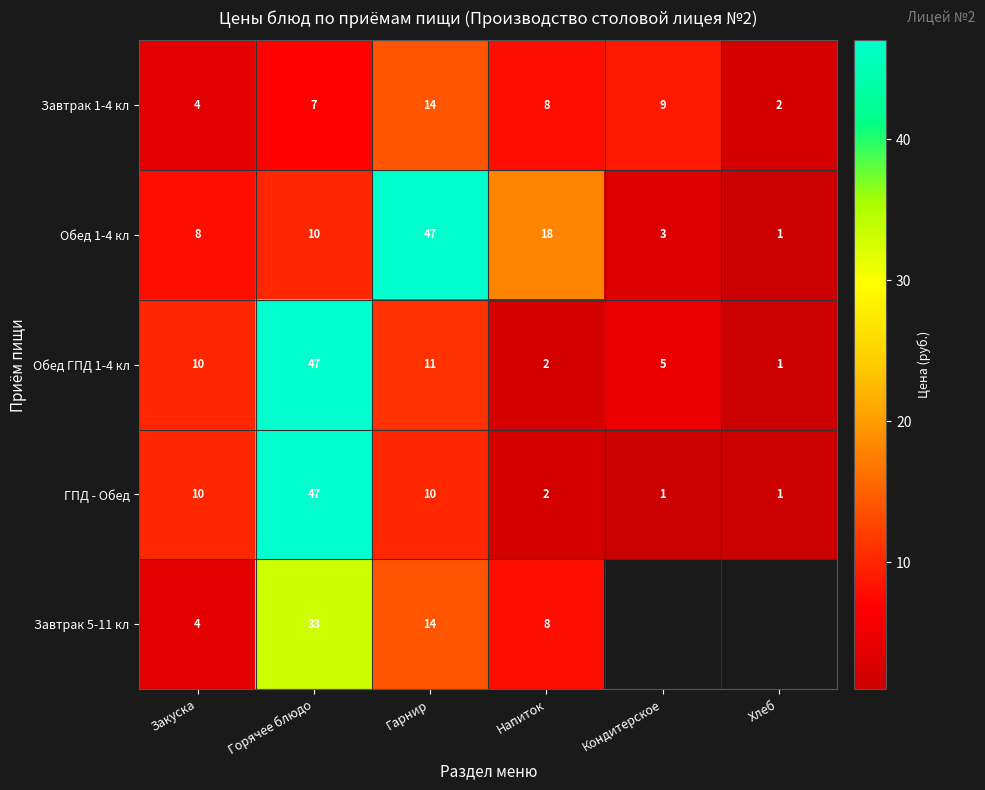

The Завтрак 5-11 кл series shows 8 at Напиток. True or false?

True